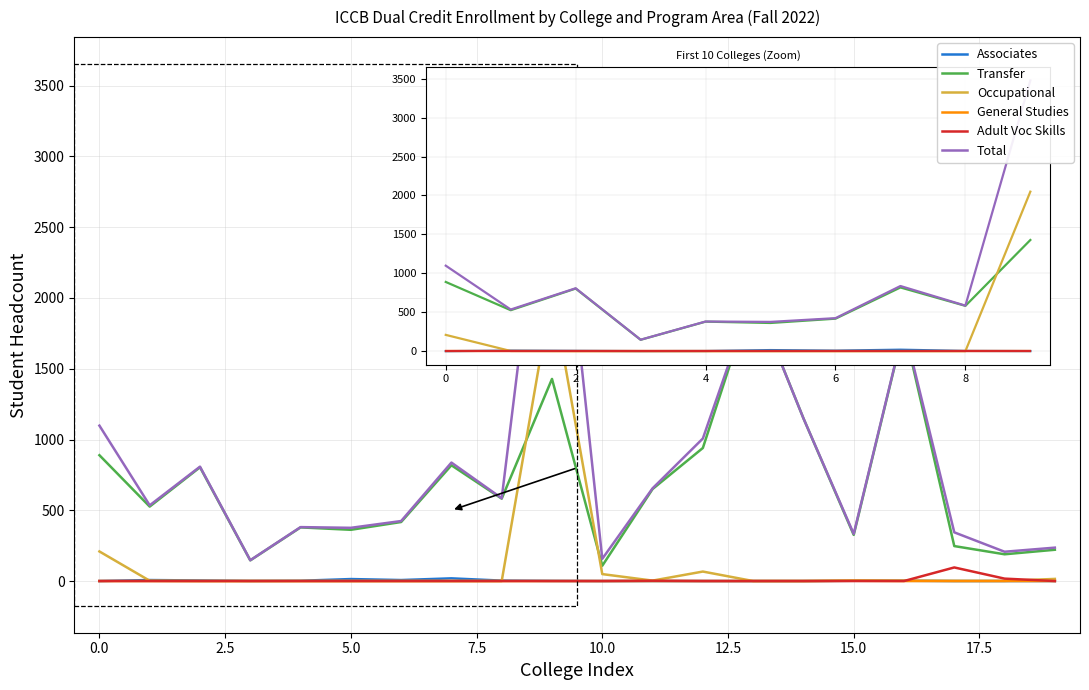

Which series has the largest total across all categories?

Total